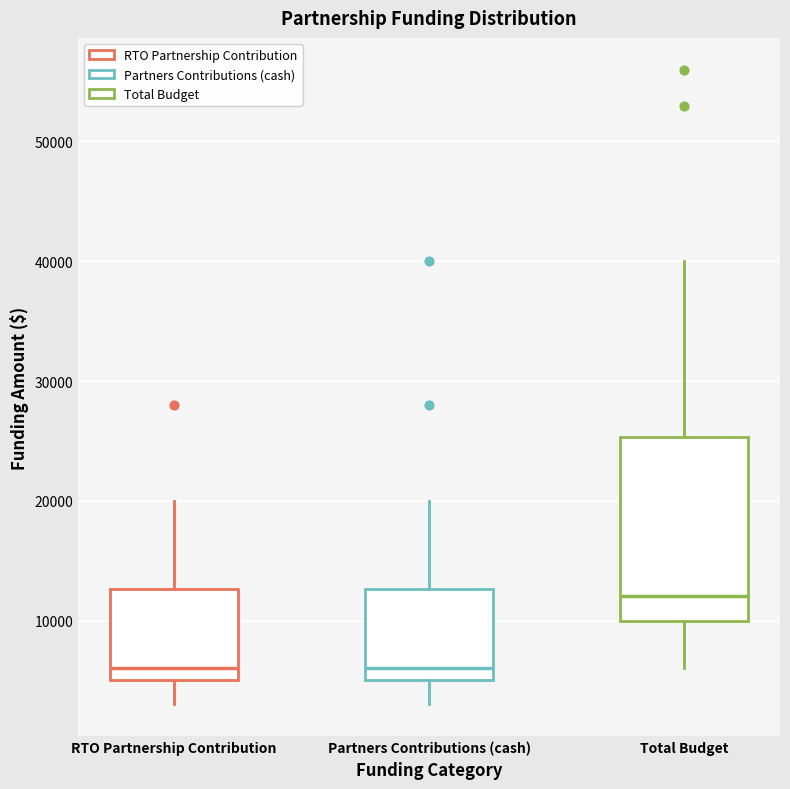

Comparing the boxes themselves (not the whiskers), which one is the tallest?

Total Budget